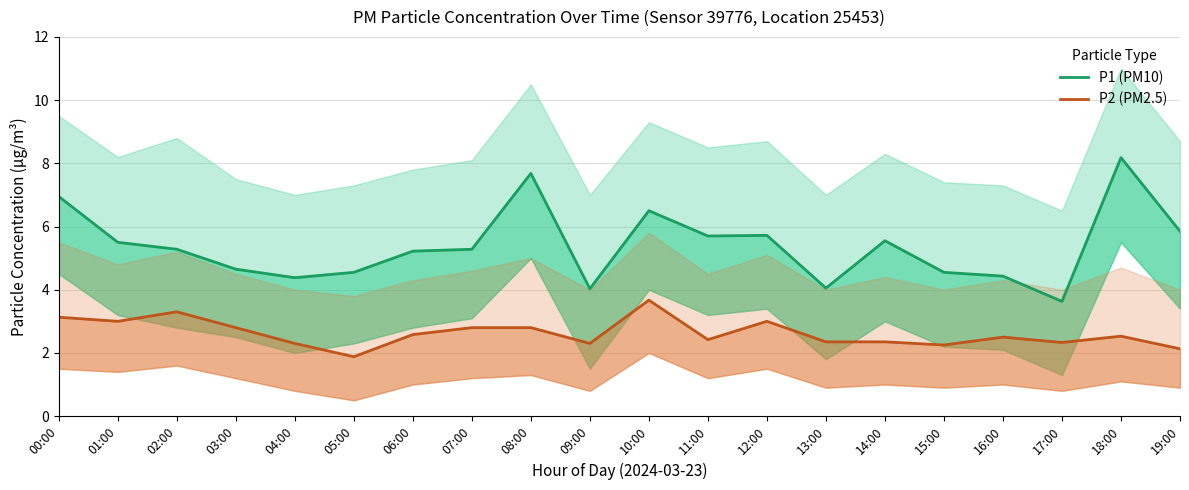

What position from the right is 14:00?

6